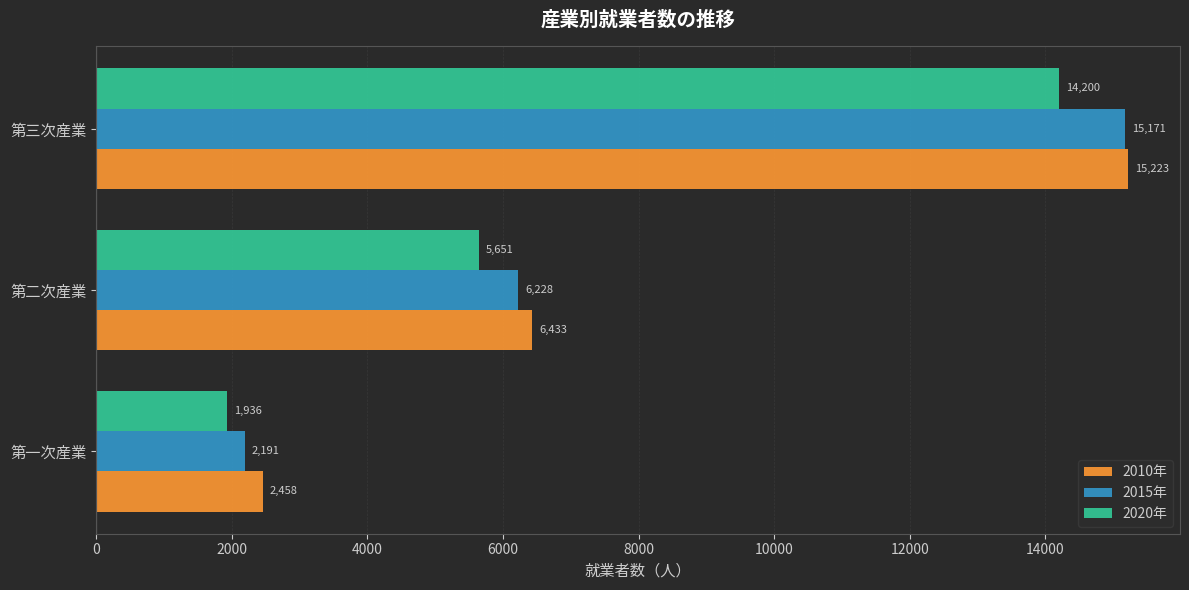

What is the minimum value for 2015年?

2191